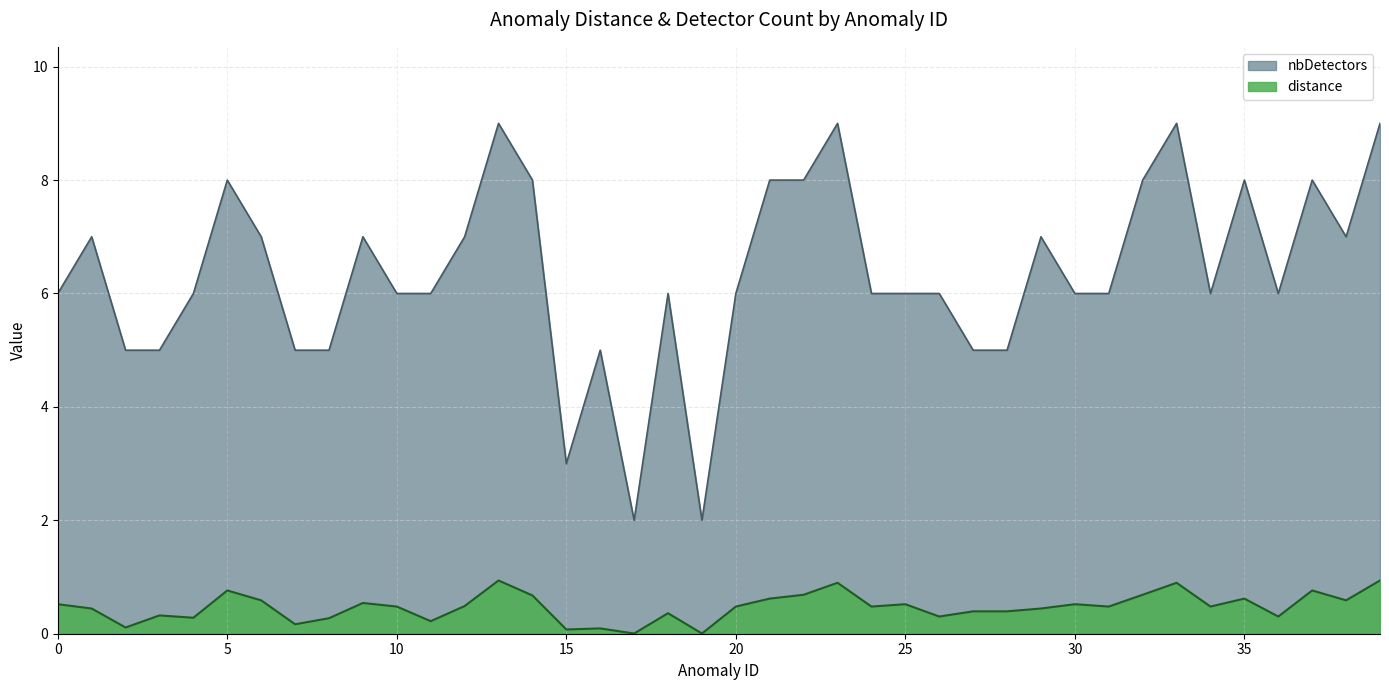

How many distinct data groups are displayed?

2